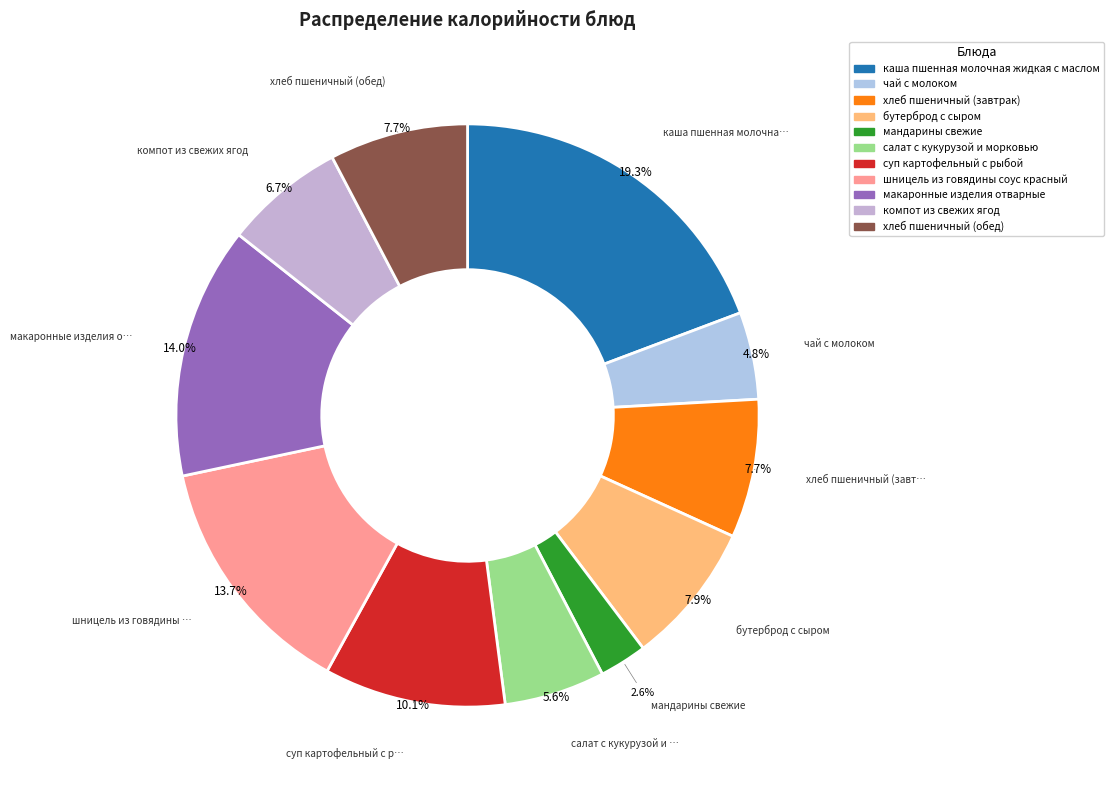

How many slices are in this pie chart?

11